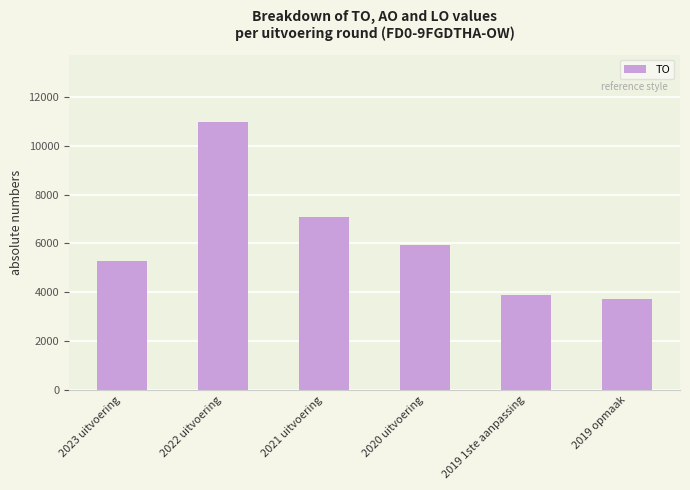

What is the change in value from 2020 uitvoering to 2019 1ste aanpassing?

-2028